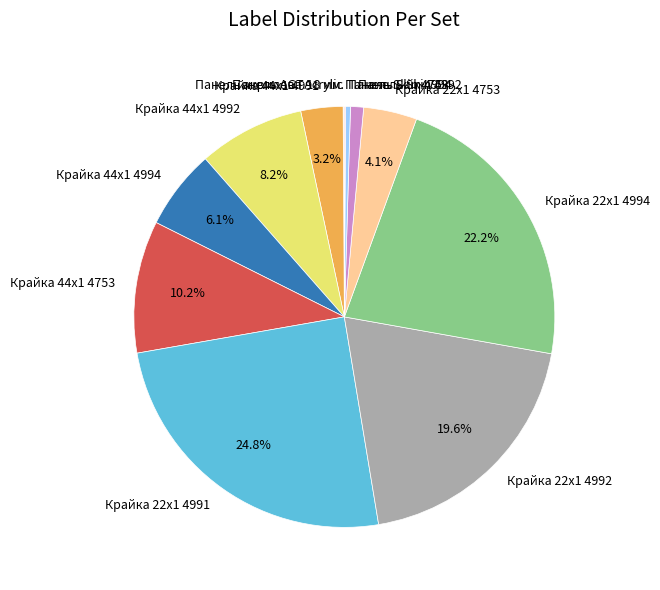

What percentage is the Крайка 22x1 4994 slice, to the nearest percent?

22%